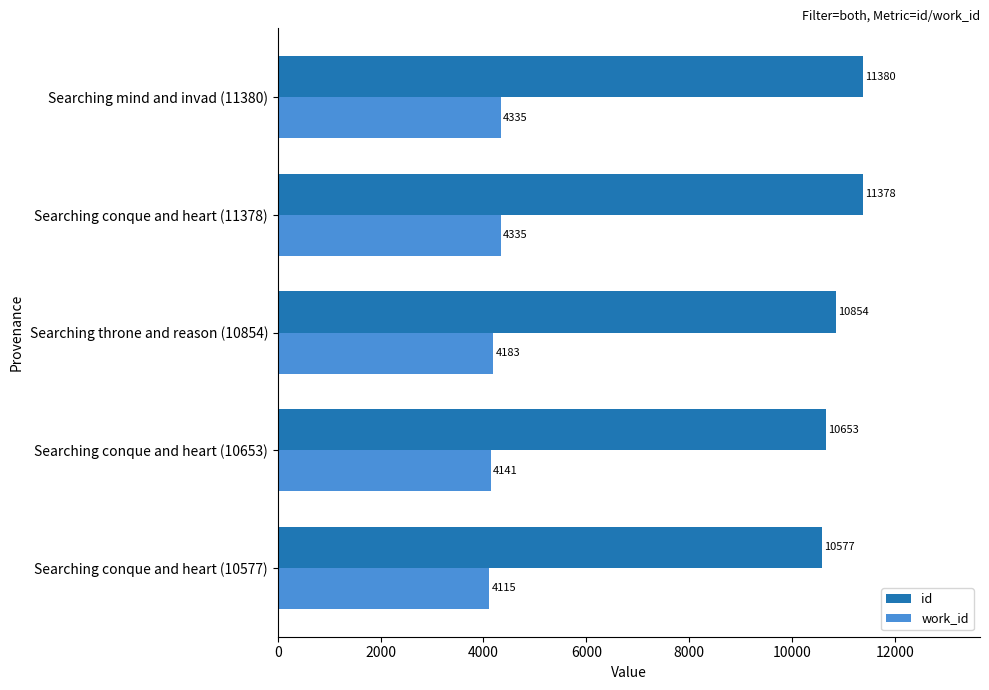

Count the work_id values in the range 4141 to 4335.

4